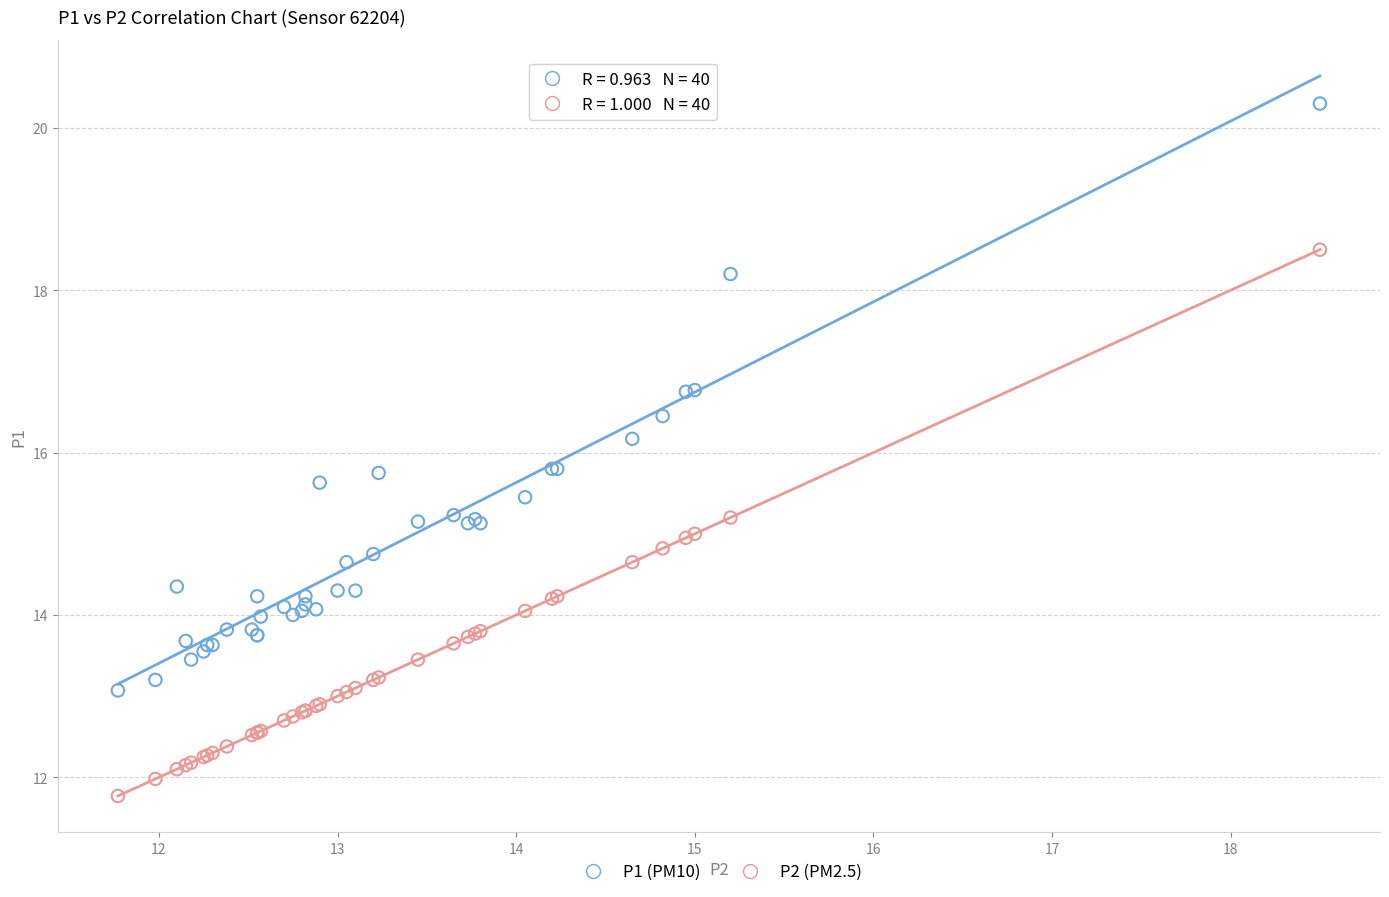

Which series has the widest spread of Y values?

P1 (PM10)